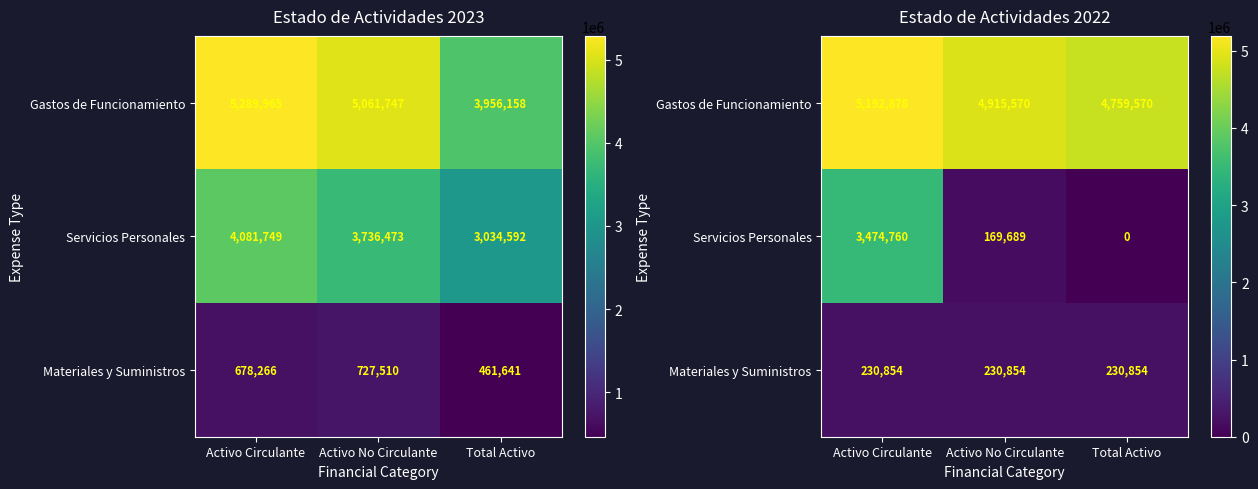

Read the Materiales y Suministros value at Total Activo.

230853.7